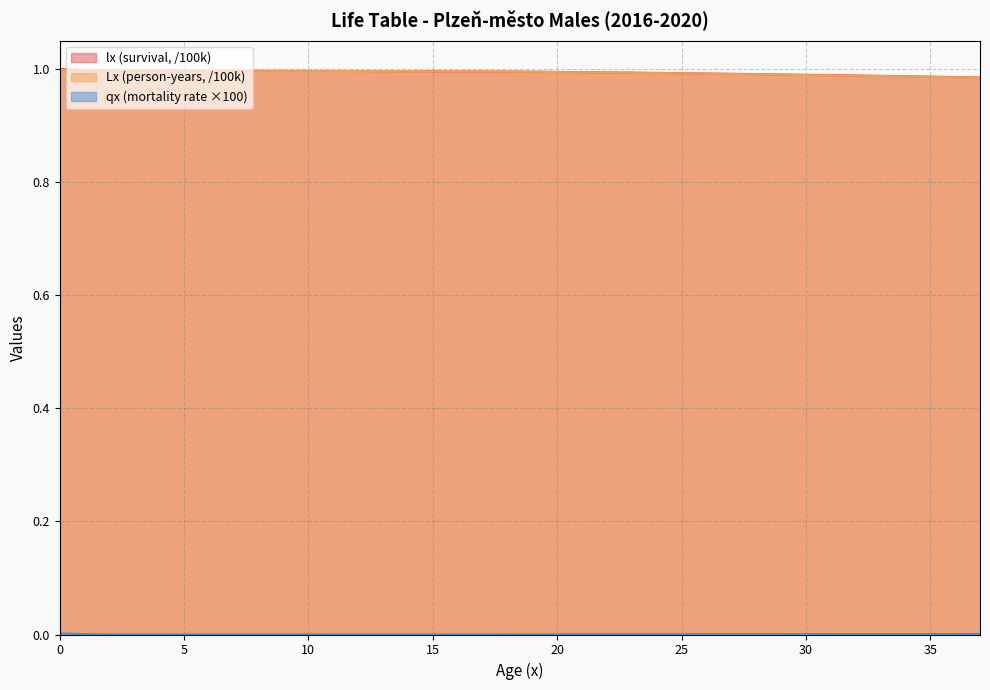

What is the value of the Lx point at the 22nd from the left?

1.0